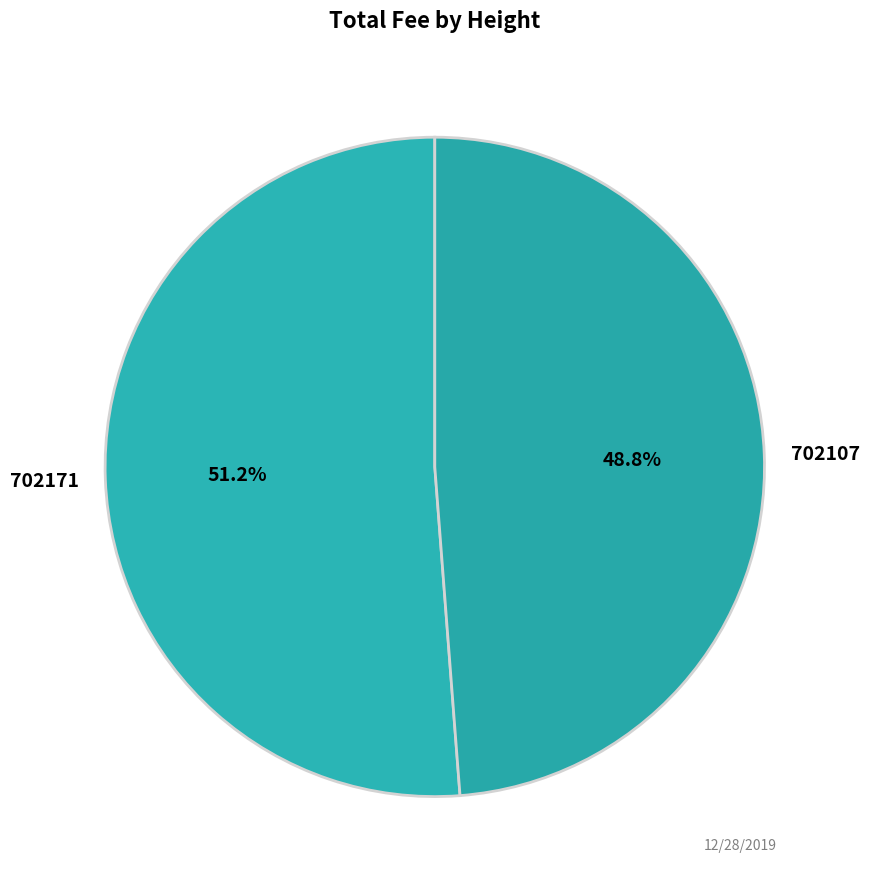

What percentage do 702107 and 702171 together represent?

100.0%